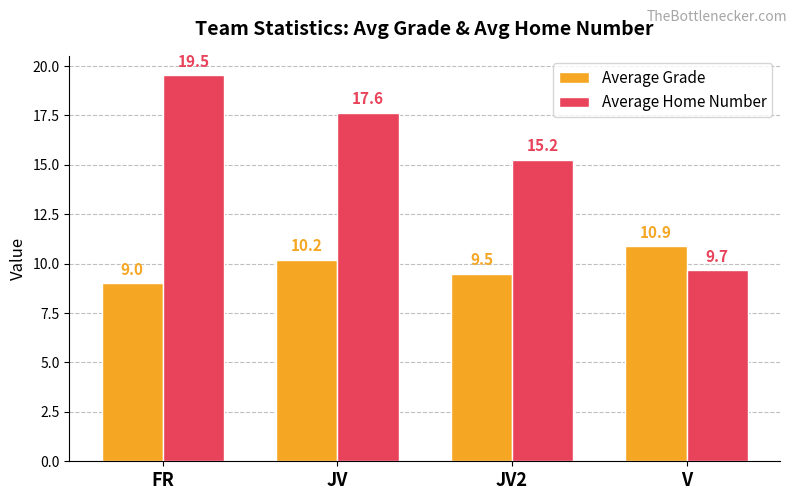

What is the spread (max minus min) of values at FR?

10.5